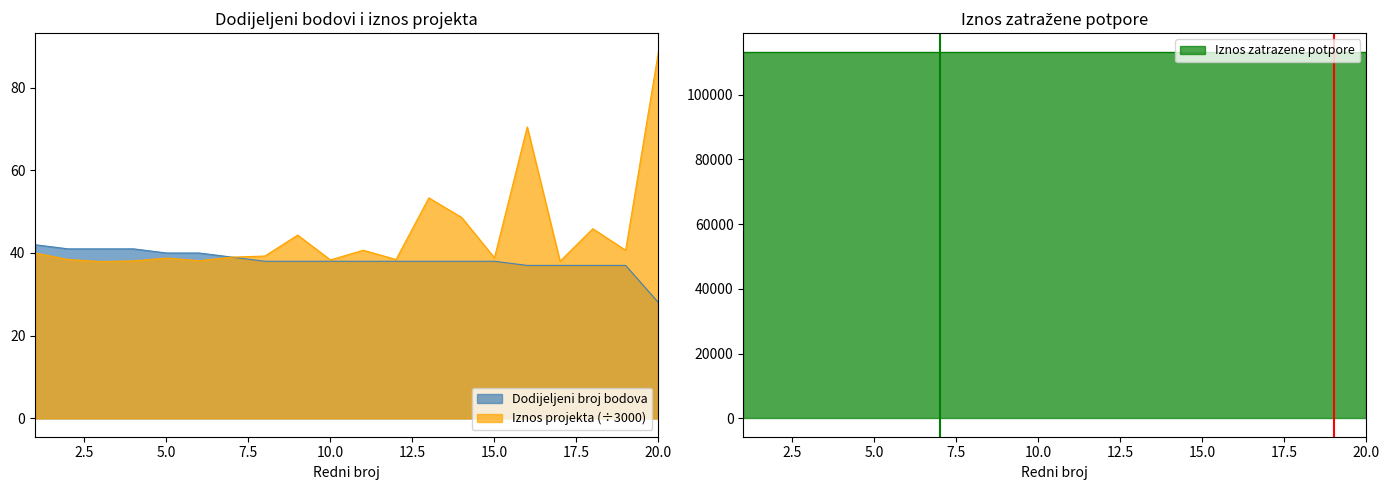

At which label does Dodijeljeni broj bodova reach its peak?

1